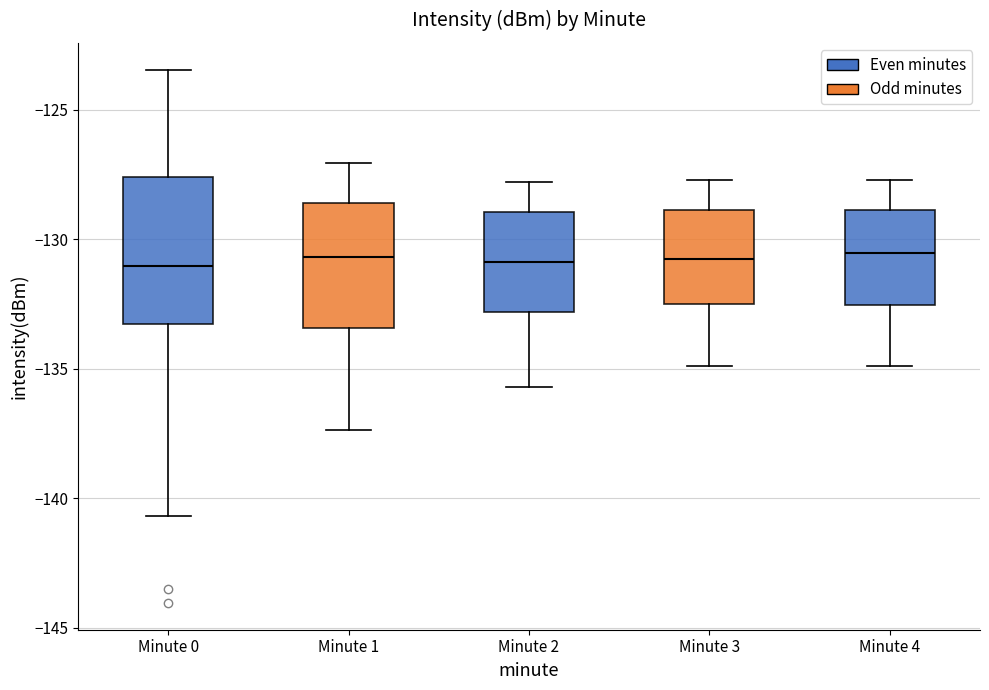

Reading left to right, read every box against the y-axis: the position of its median line, the range the box covers, and the ends of its whiskers. The values are not printed on the chart, so give them approximately, as read against the axis.

Minute 0: median -131.0, box -133.5 to -127.5, whiskers -140.5 to -123.5
Minute 1: median -130.5, box -133.5 to -128.5, whiskers -137.5 to -127.0
Minute 2: median -131.0, box -133.0 to -129.0, whiskers -135.5 to -128.0
Minute 3: median -130.5, box -132.5 to -129.0, whiskers -135.0 to -127.5
Minute 4: median -130.5, box -132.5 to -129.0, whiskers -135.0 to -127.5